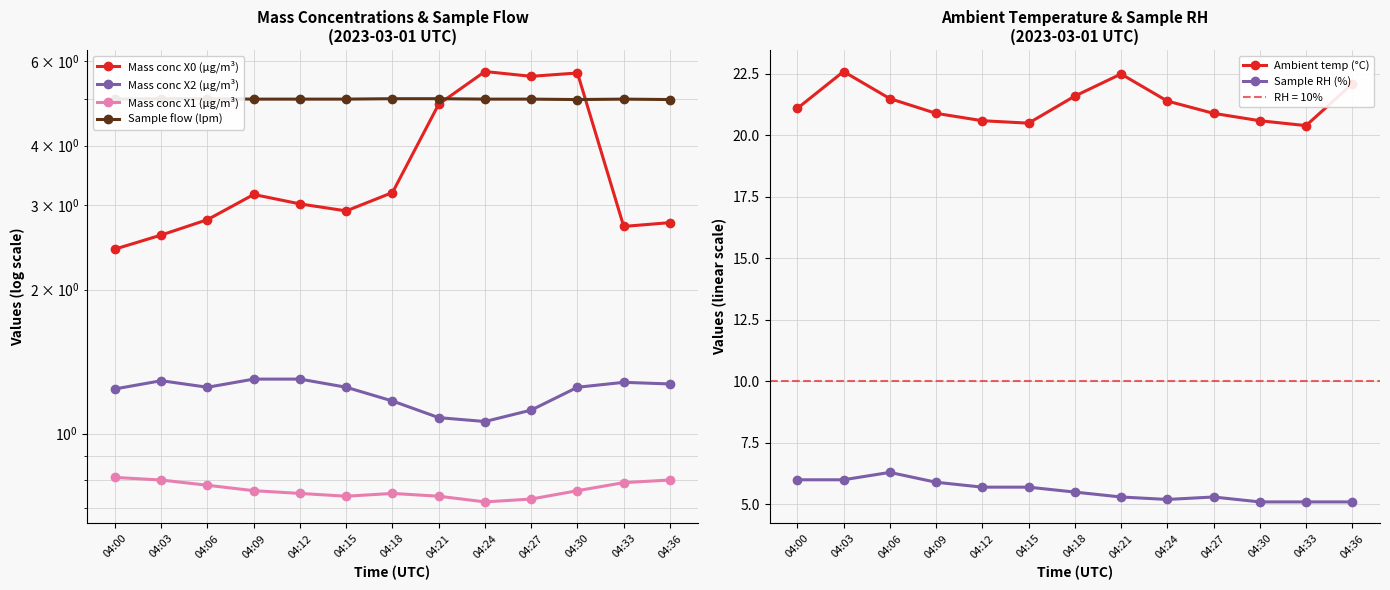

What is the difference between the Mass conc X0 (μg/m³) values at 04:15 and 04:00?

0.5